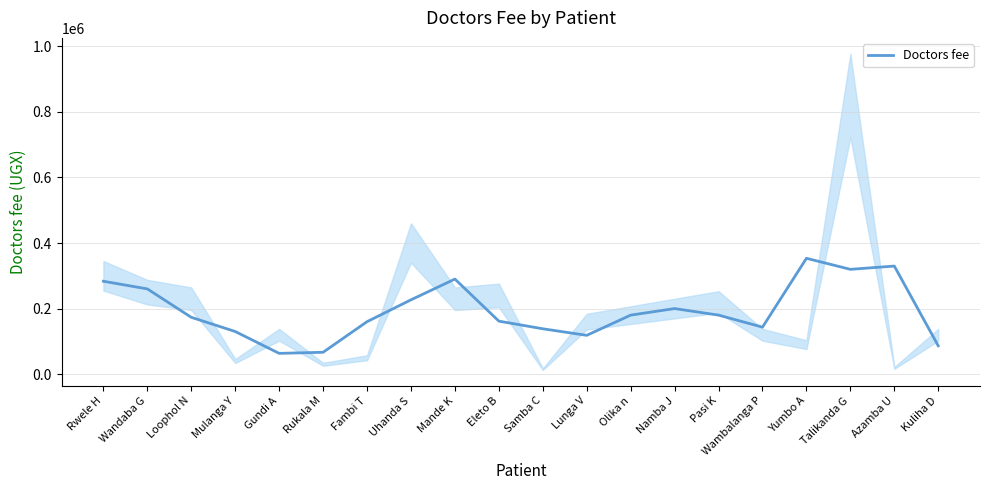

What is the sum of the values at Rwele H and Rukala M?

350000.0